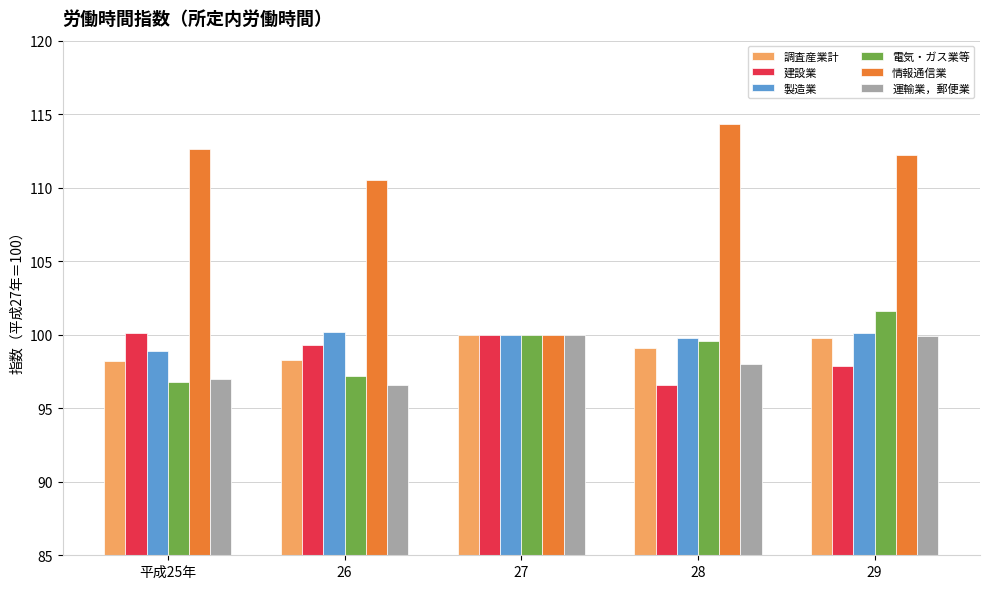

What position from the right is 27?

3